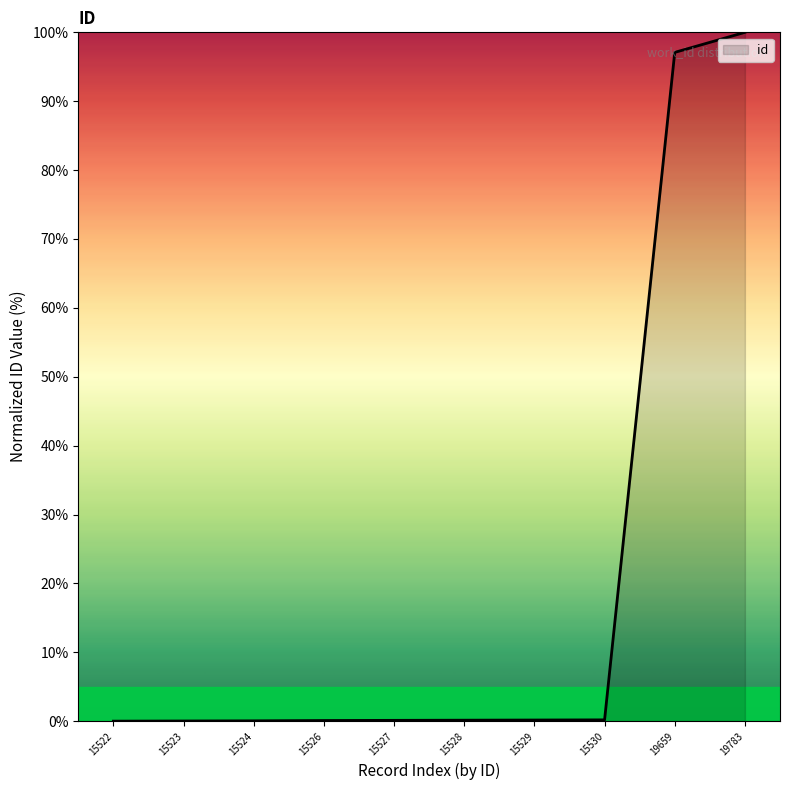

The chart shows a value of 0.0 at 15523. True or false?

True